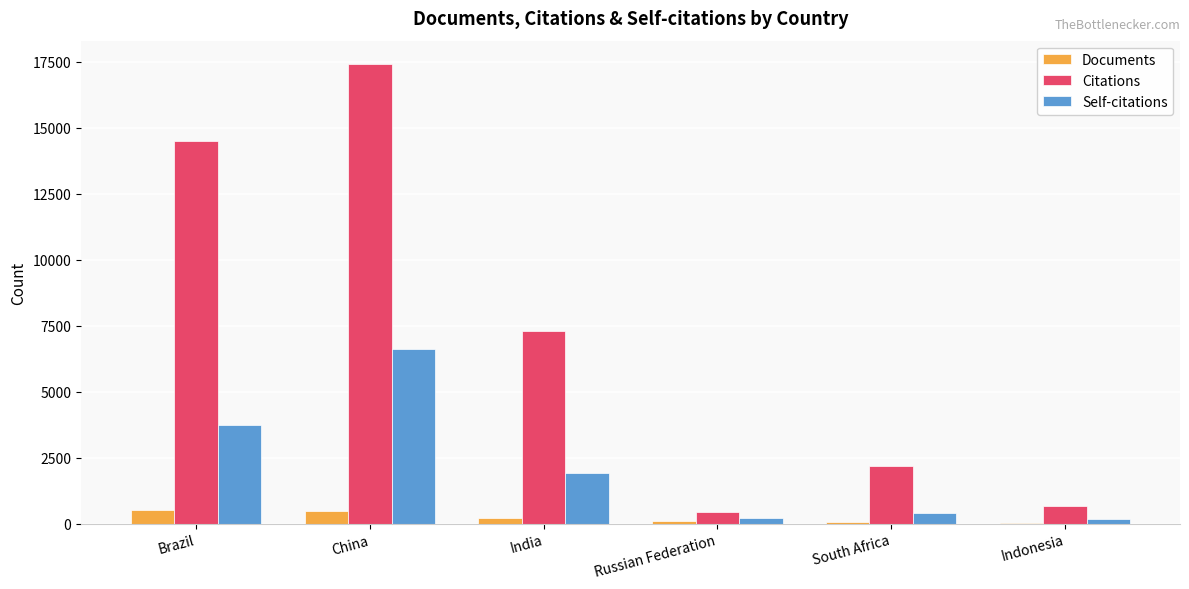

Which series changed the most between China and India?

Citations